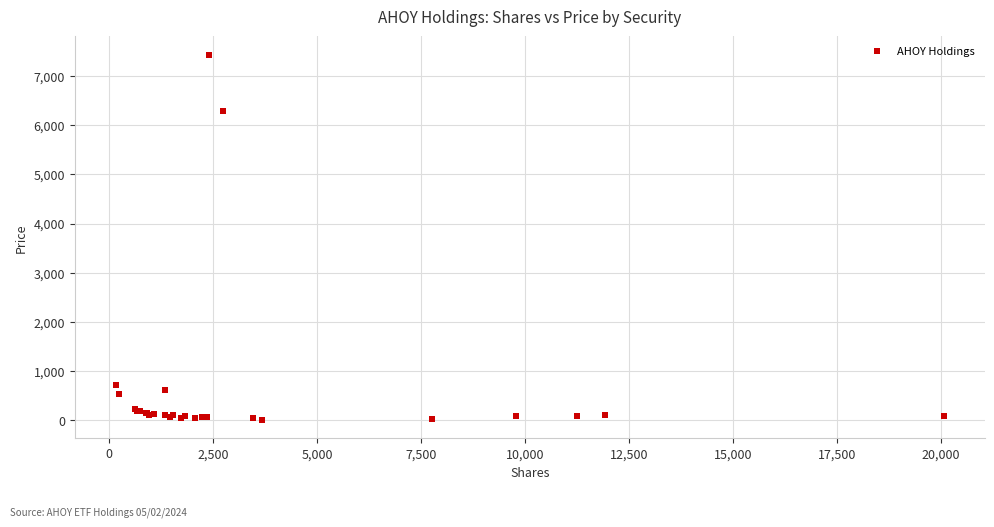

What Y value in the scatter plot is closest to 3720?

6294.0